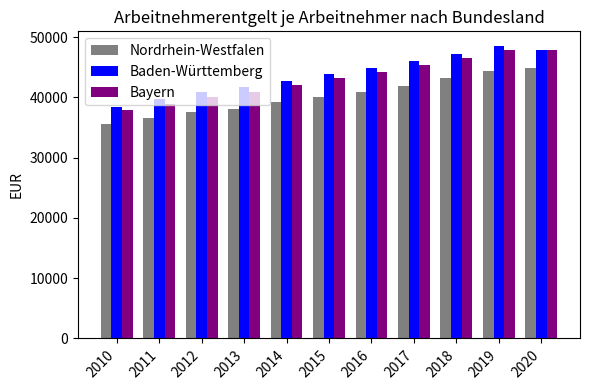

What is the approximate value of Bayern at 2010, to the nearest 10?

37860